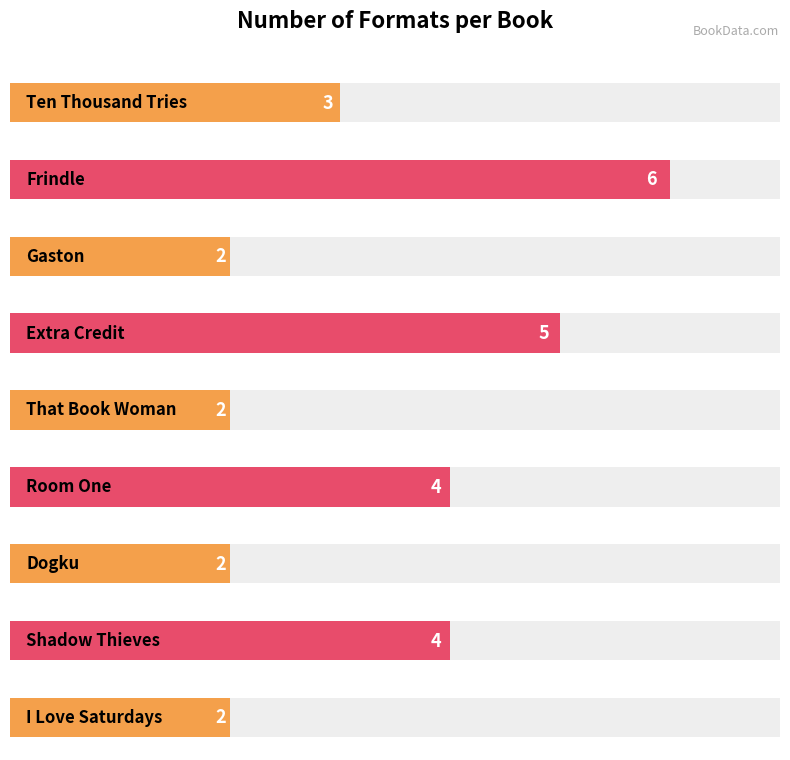

Reading left to right, what are all the values shown in this chart?

3	6	2	5	2	4	2	4	2